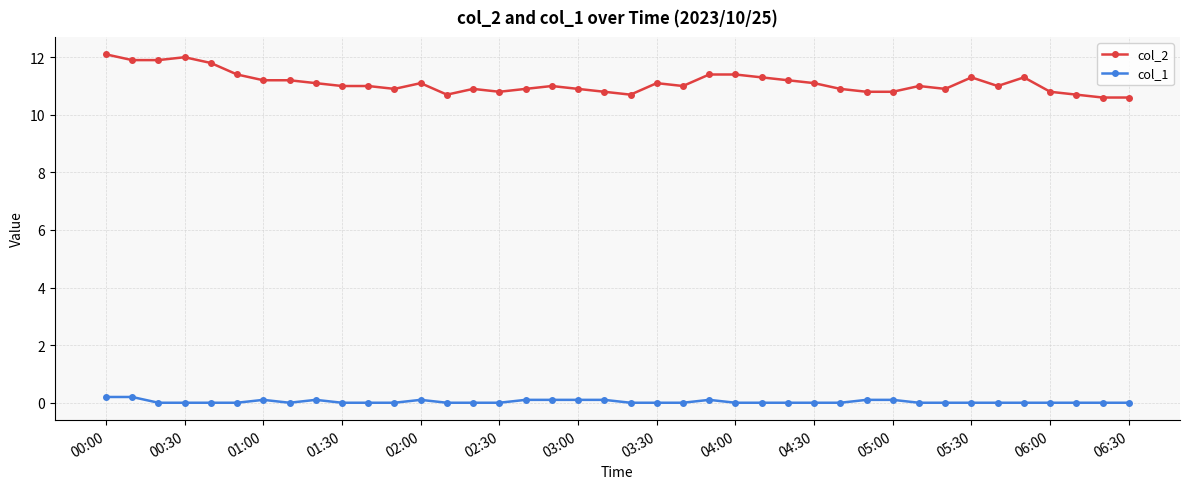

What is the value of the col_2 point at the 28th from the left?

11.1